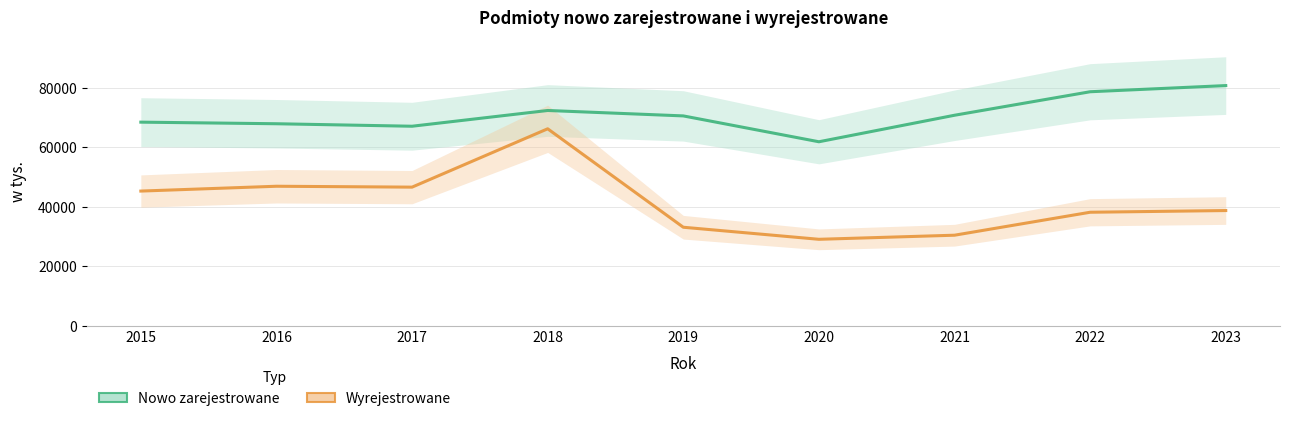

True or false: Wyrejestrowane and Nowo zarejestrowane cross at least once.

False